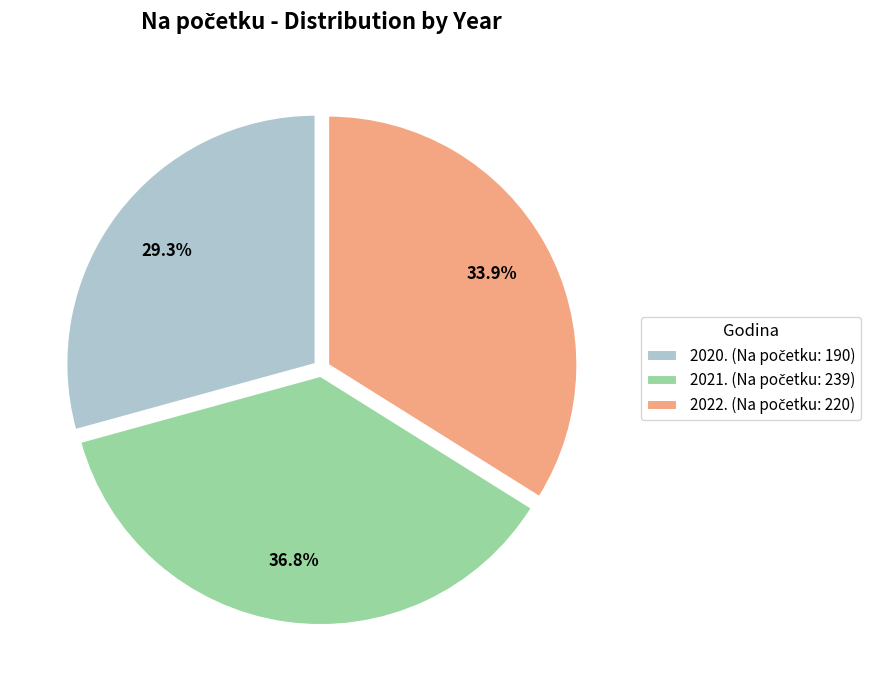

Count the number of slices in the pie.

3